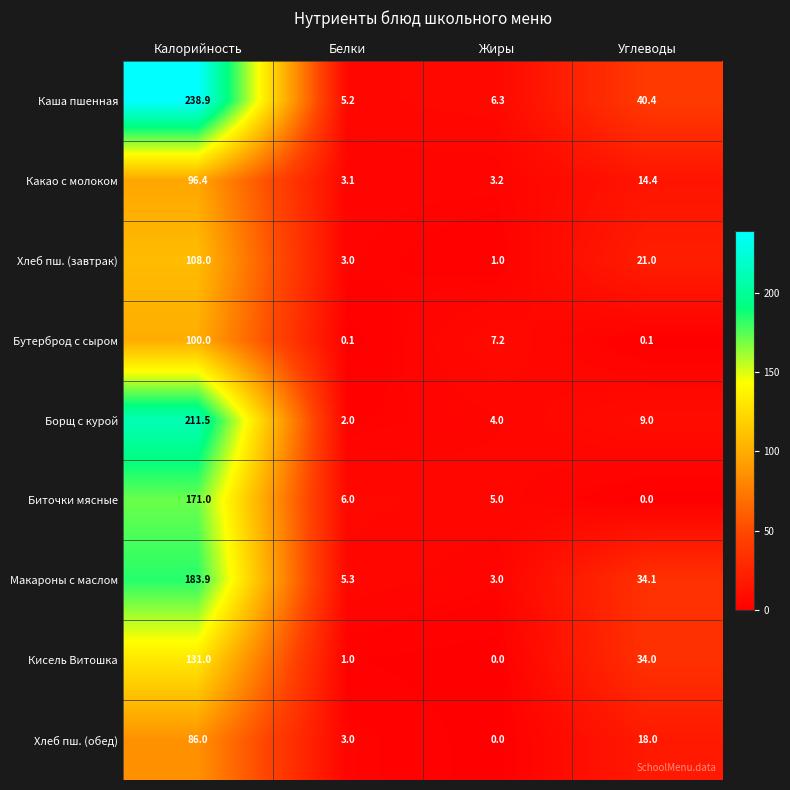

Between Калорийность and Углеводы, which series saw the biggest shift?

Борщ с курой